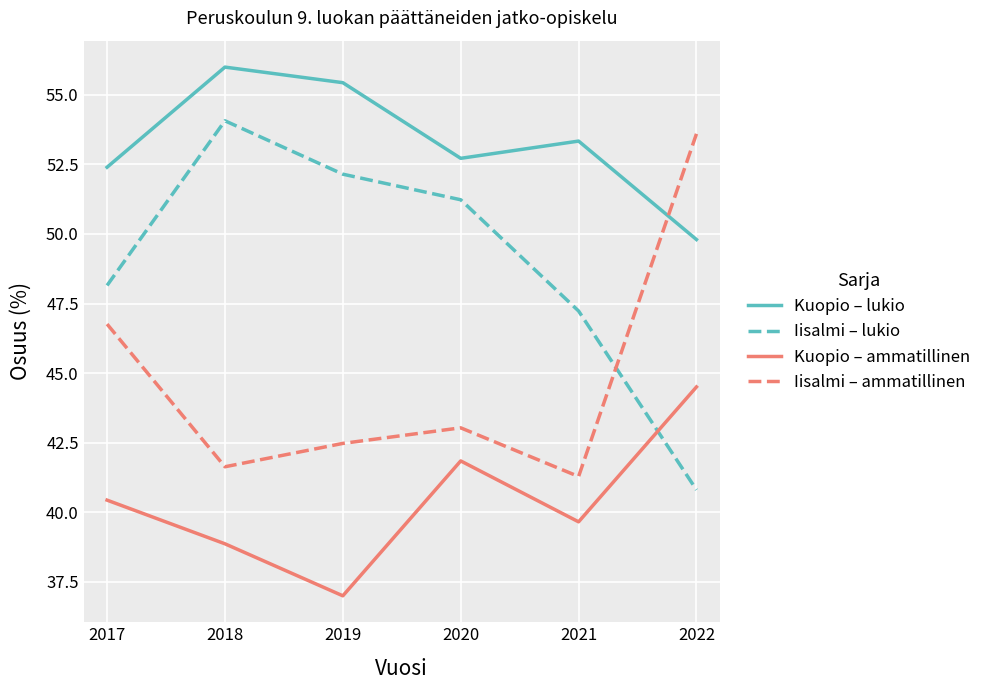

Which series has the largest total across all categories?

Kuopio – lukio